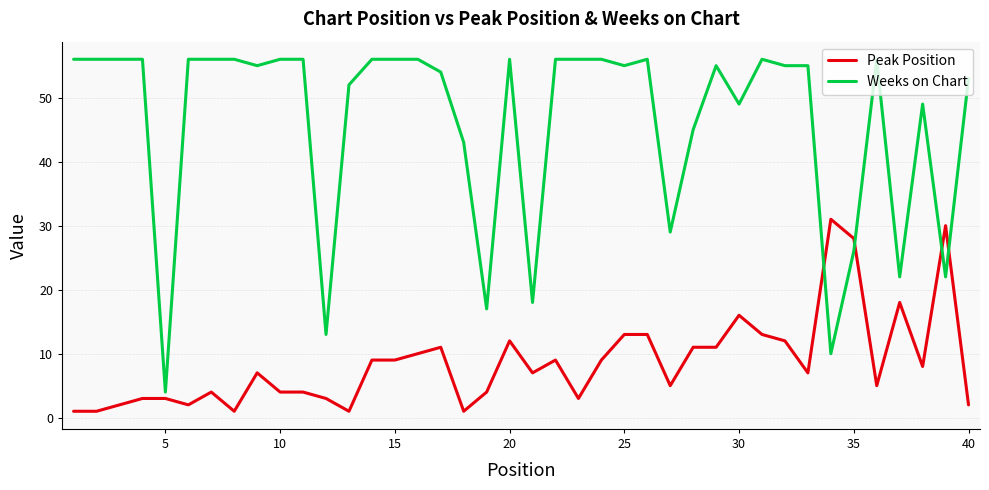

Which series has the largest total across all categories?

Weeks on Chart